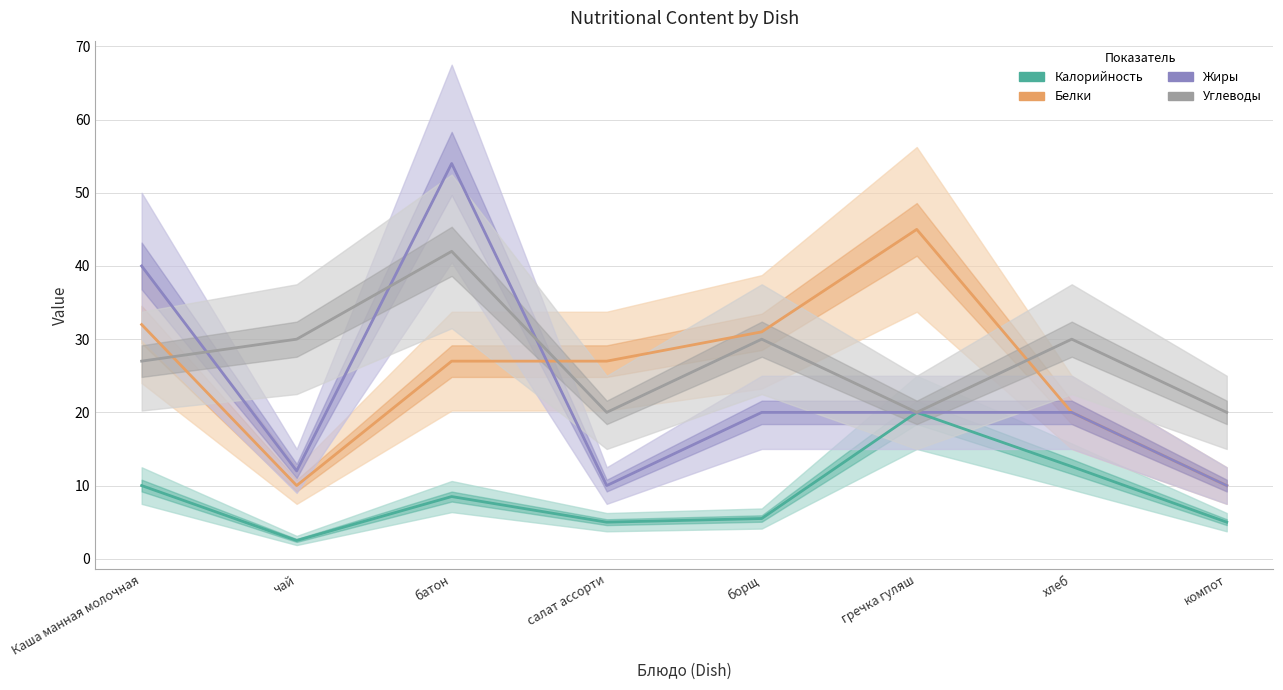

Between which two adjacent categories do Белки and Жиры first intersect?

батон and салат ассорти